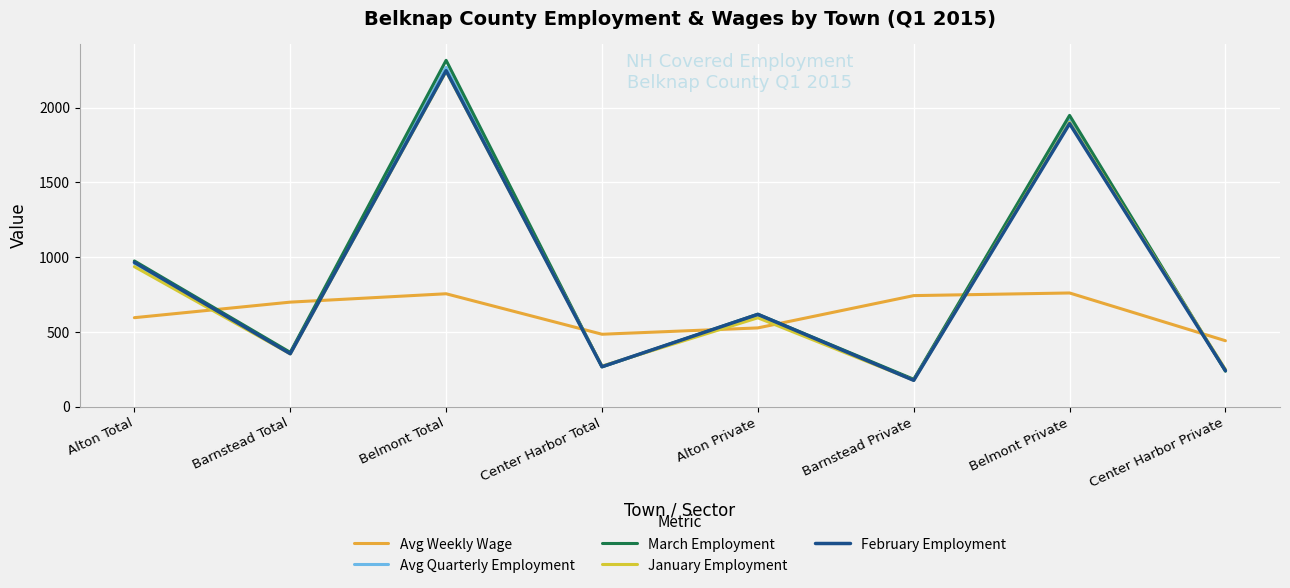

True or false: March Employment and January Employment intersect in this chart.

True